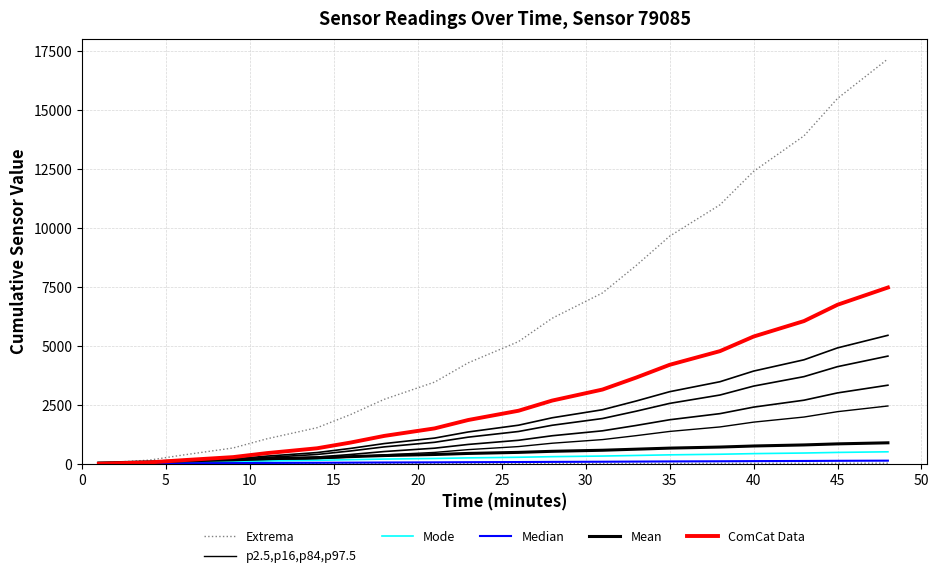

True or false: Extrema and Median intersect in this chart.

False